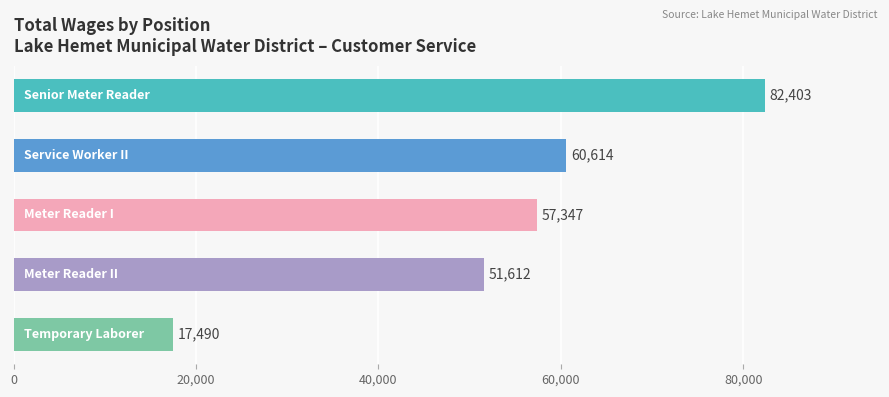

How many data points are less than 57347?

2